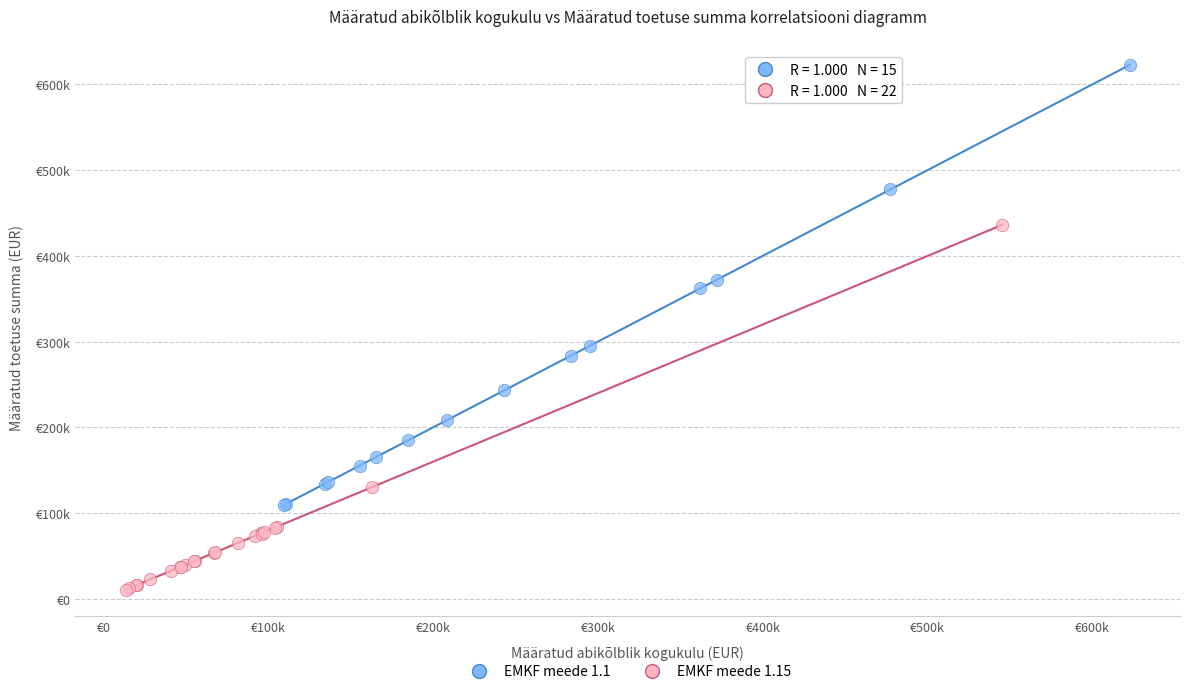

What are all the series names shown in the legend?

EMKF meede 1.1, EMKF meede 1.15